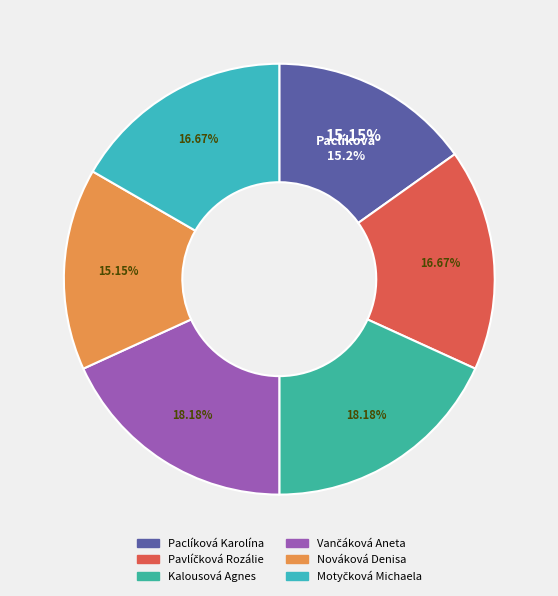

True or false: Vančáková Aneta accounts for 9% of the total.

False